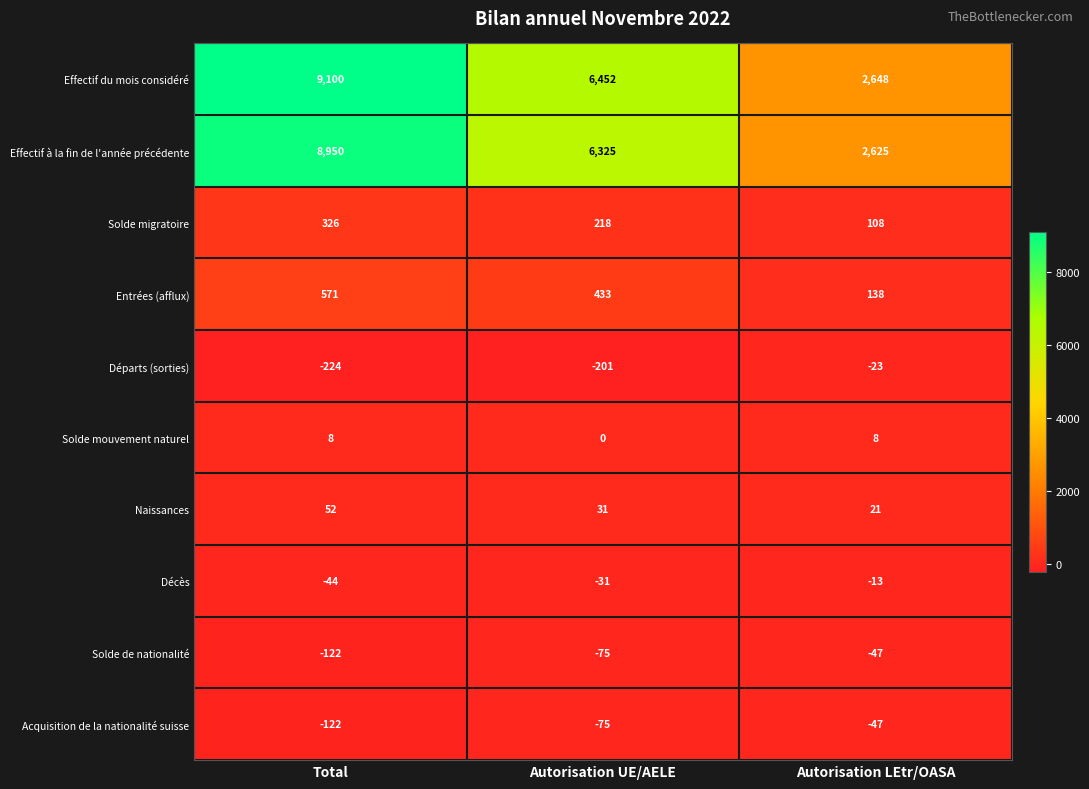

Which label corresponds to the largest value in the chart?

Total